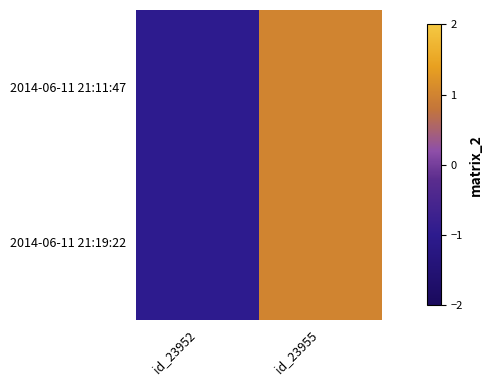

Reading left to right, list all the values displayed in this chart.

2014-06-11 21:11:47: id_23952=-1	id_23955=1
2014-06-11 21:19:22: id_23952=-1	id_23955=1